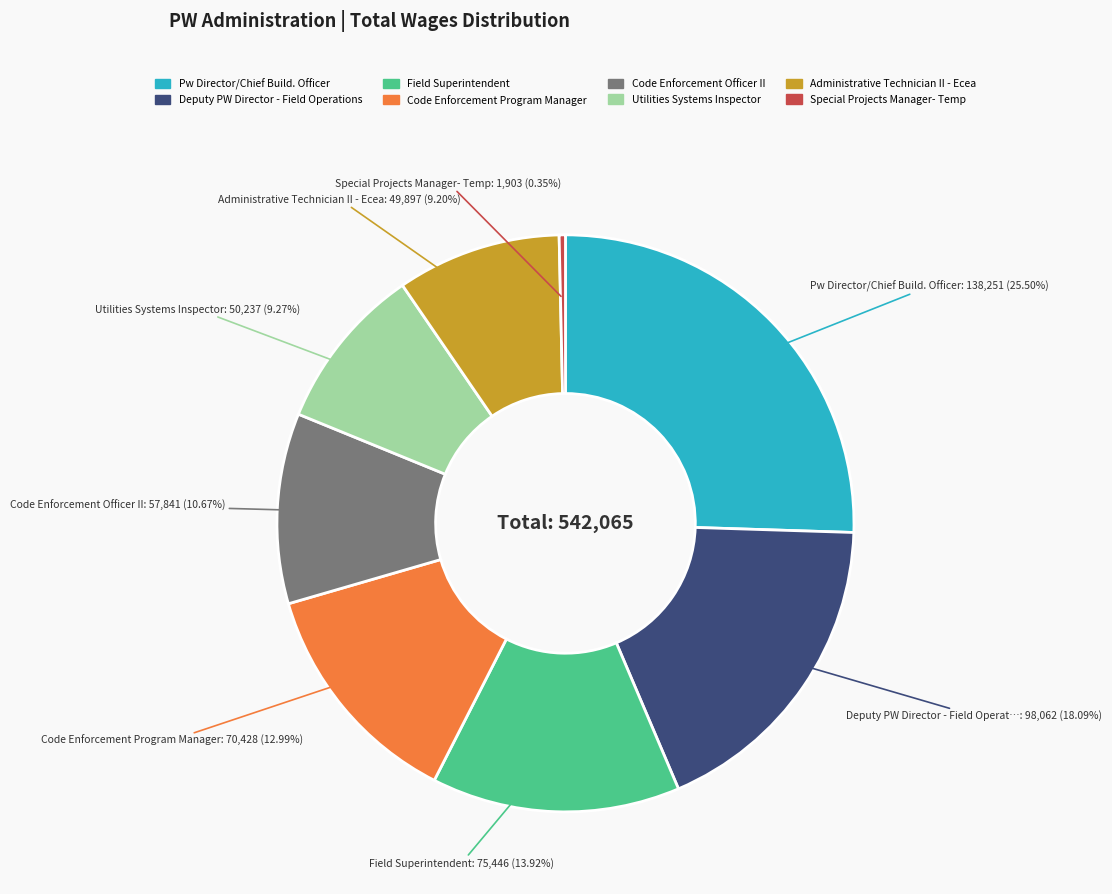

Is the sum of Utilities Systems Inspector and Field Superintendent greater than half?

No